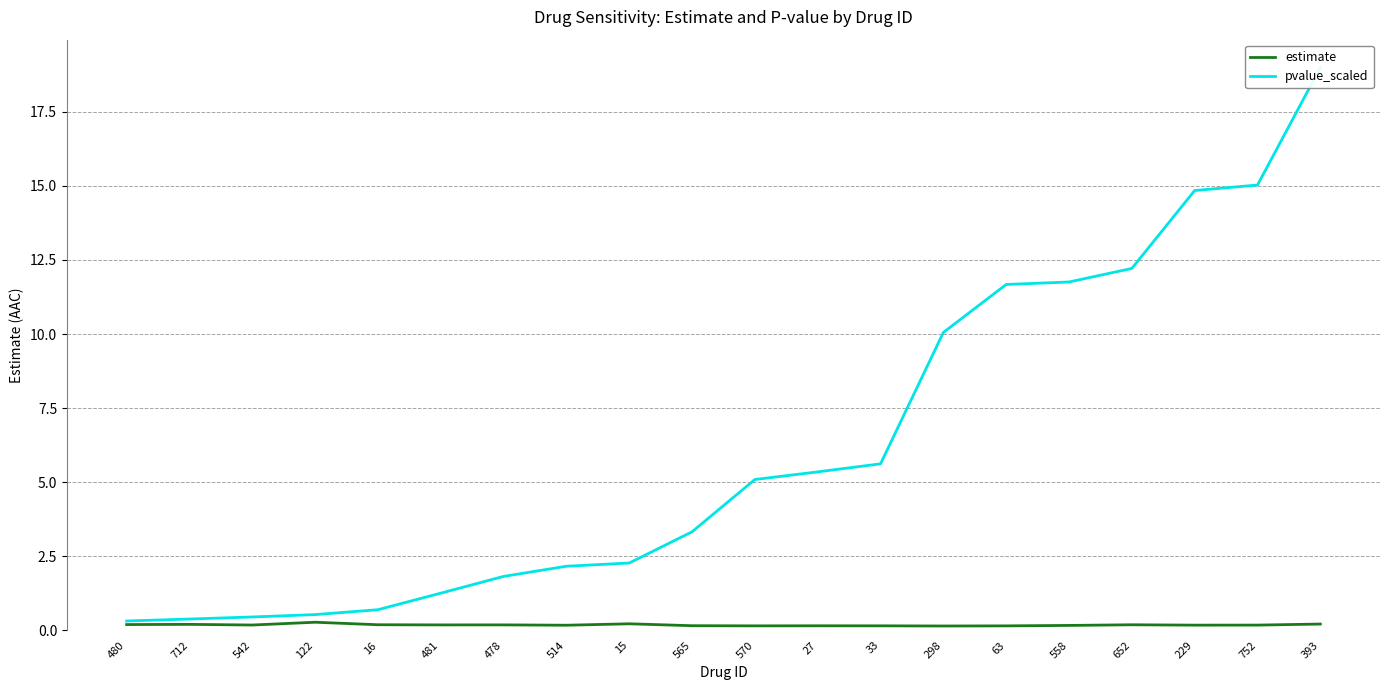

At which label does pvalue_scaled first exceed 5?

570